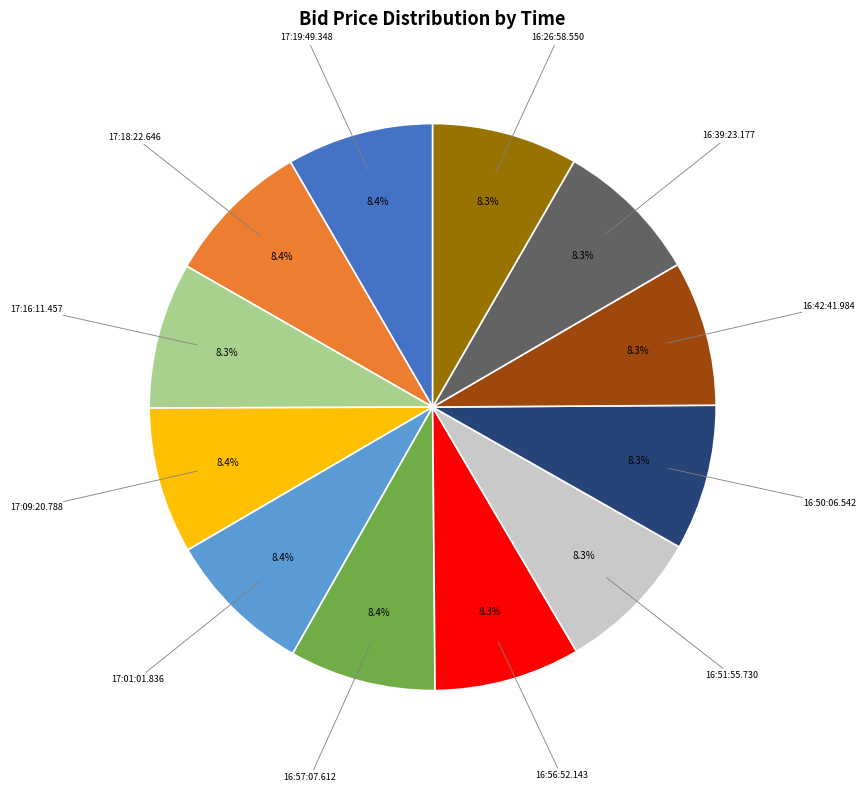

Does any single category account for the majority?

No